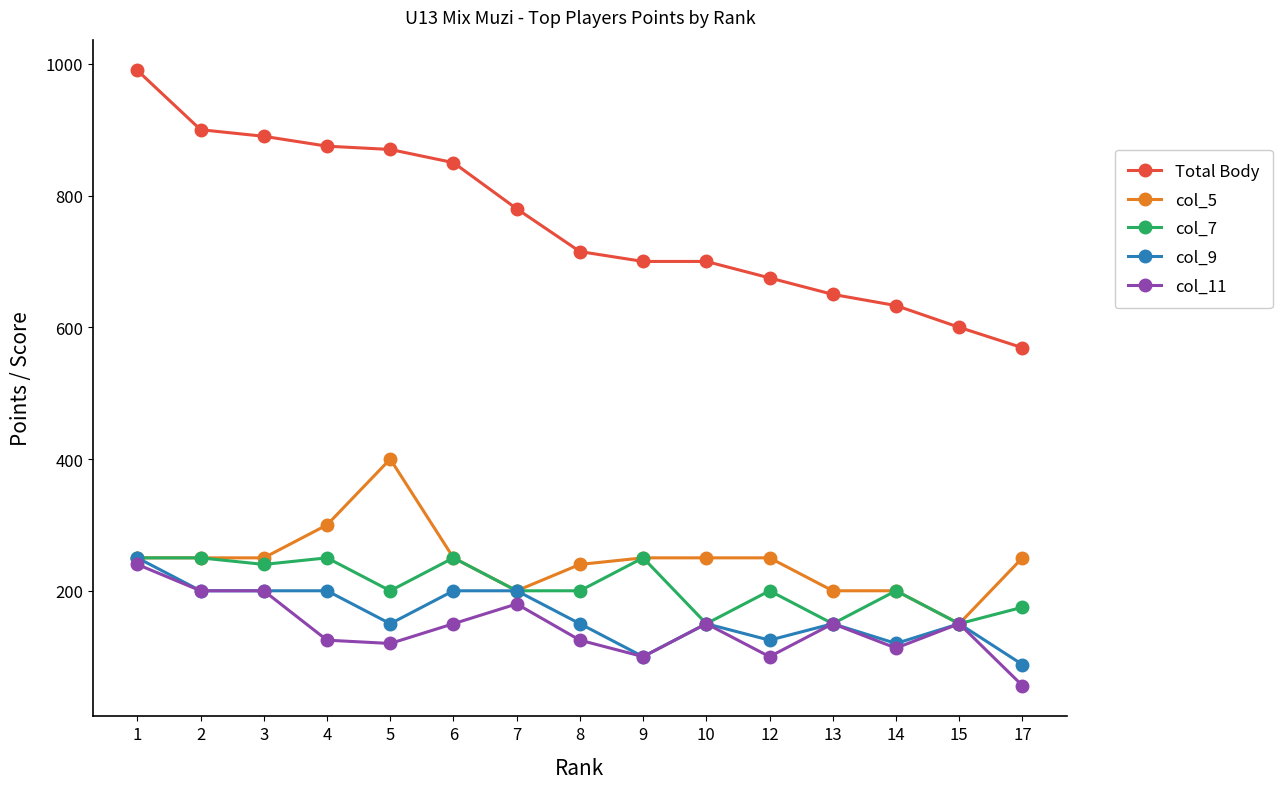

What is the maximum value for col_11?

240